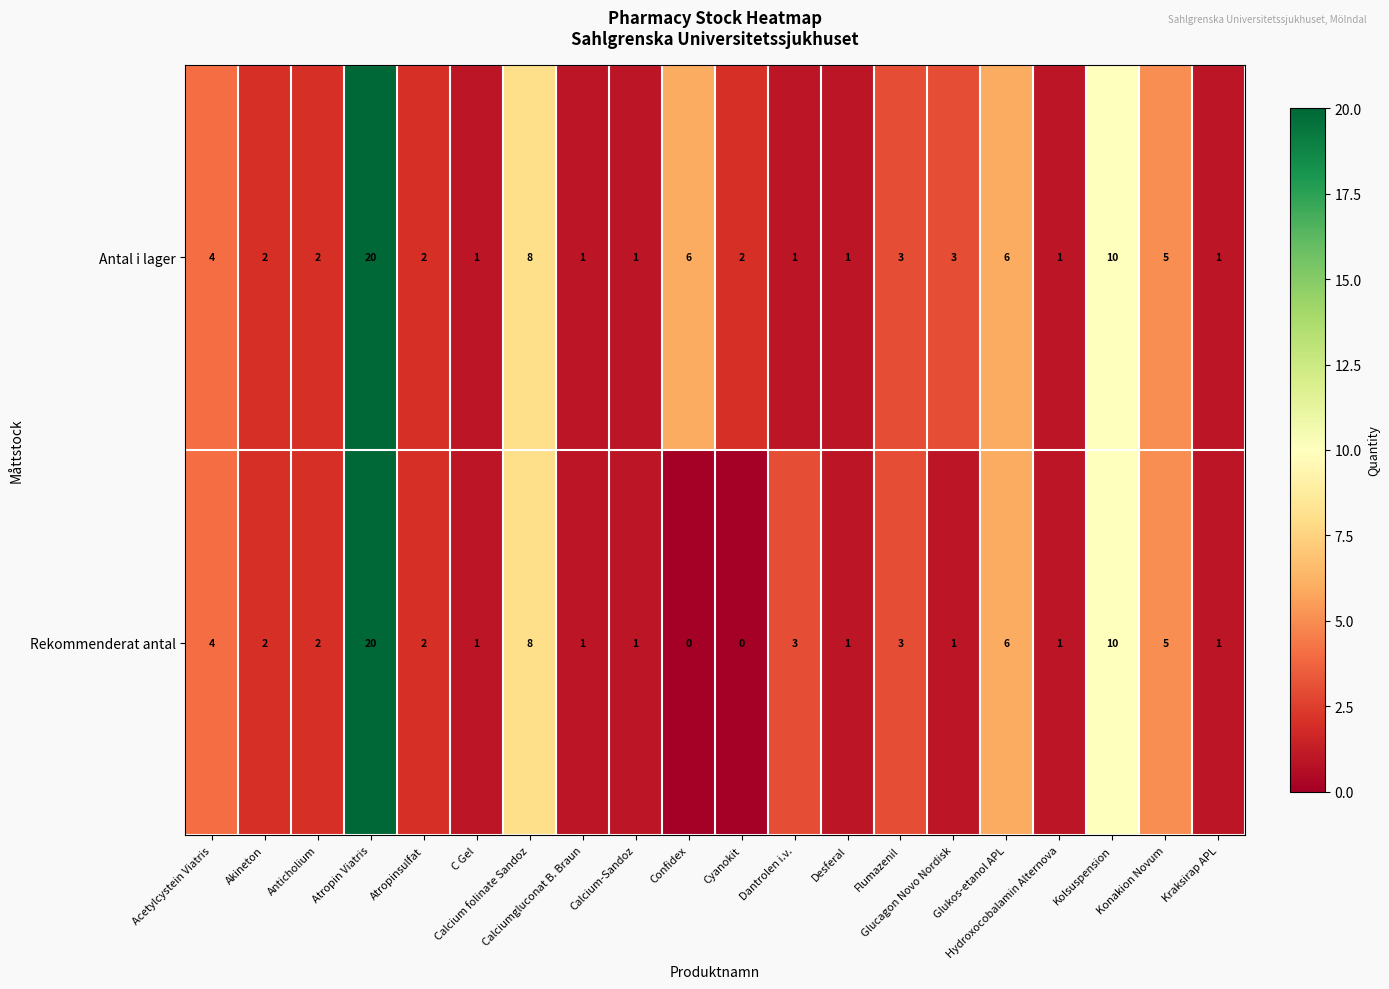

What is the maximum value for Antal i lager?

20